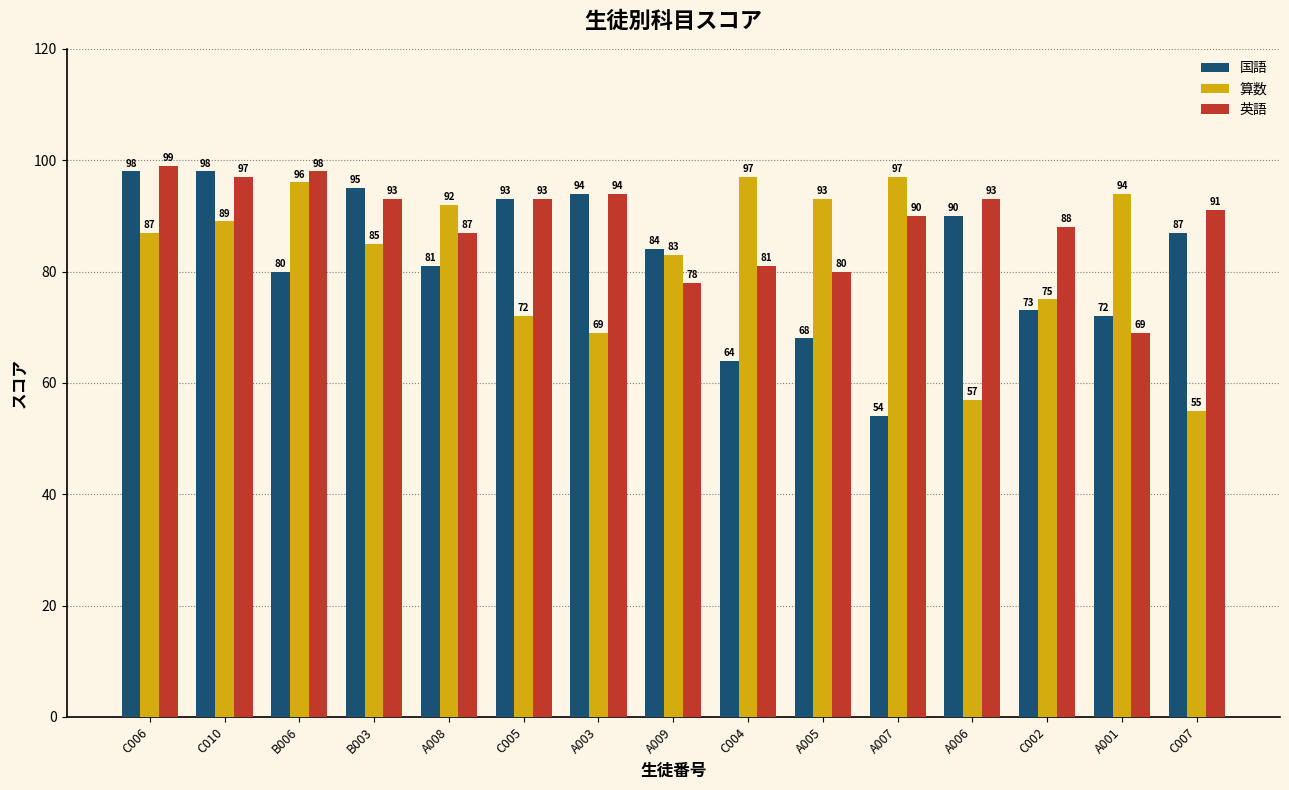

Which series changed the most between C005 and C007?

算数